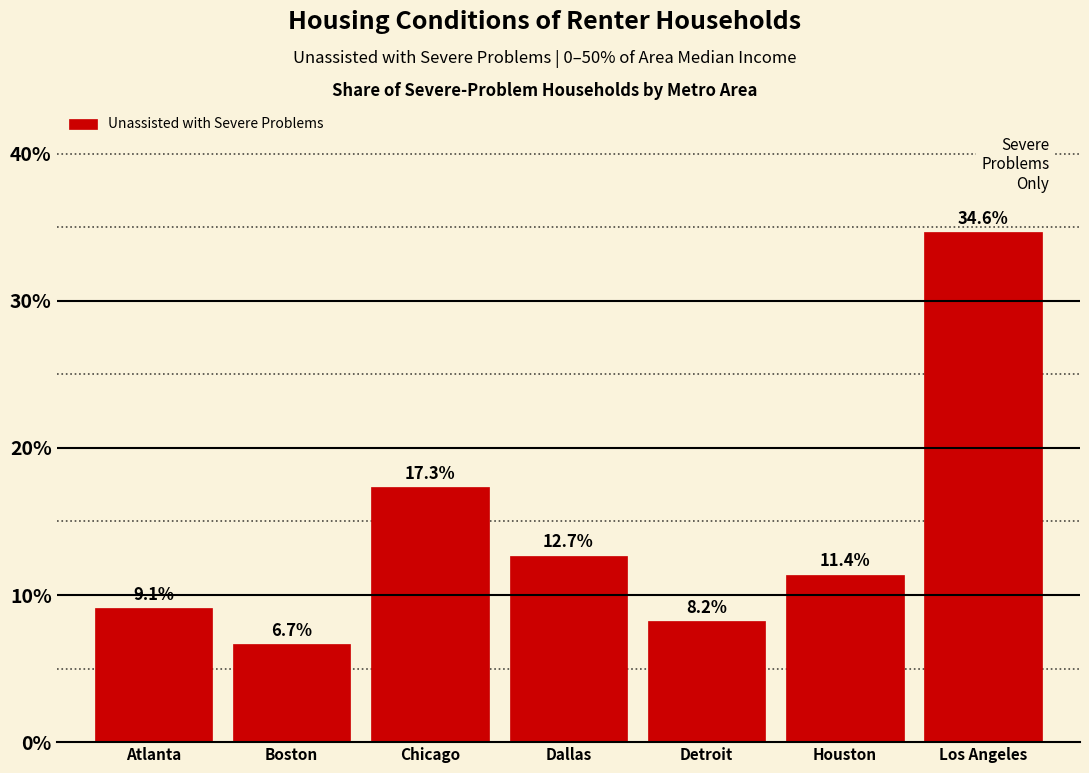

Reading left to right, extract all data points from this chart.

Atlanta=9.1	Boston=6.7	Chicago=17.3	Dallas=12.7	Detroit=8.2	Houston=11.4	Los Angeles=34.6